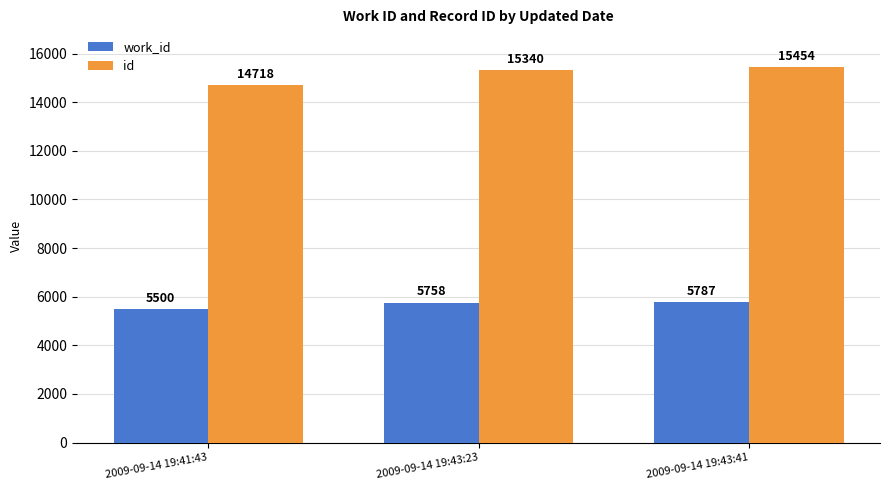

What is the difference between the maximum and minimum values in the id series?

736